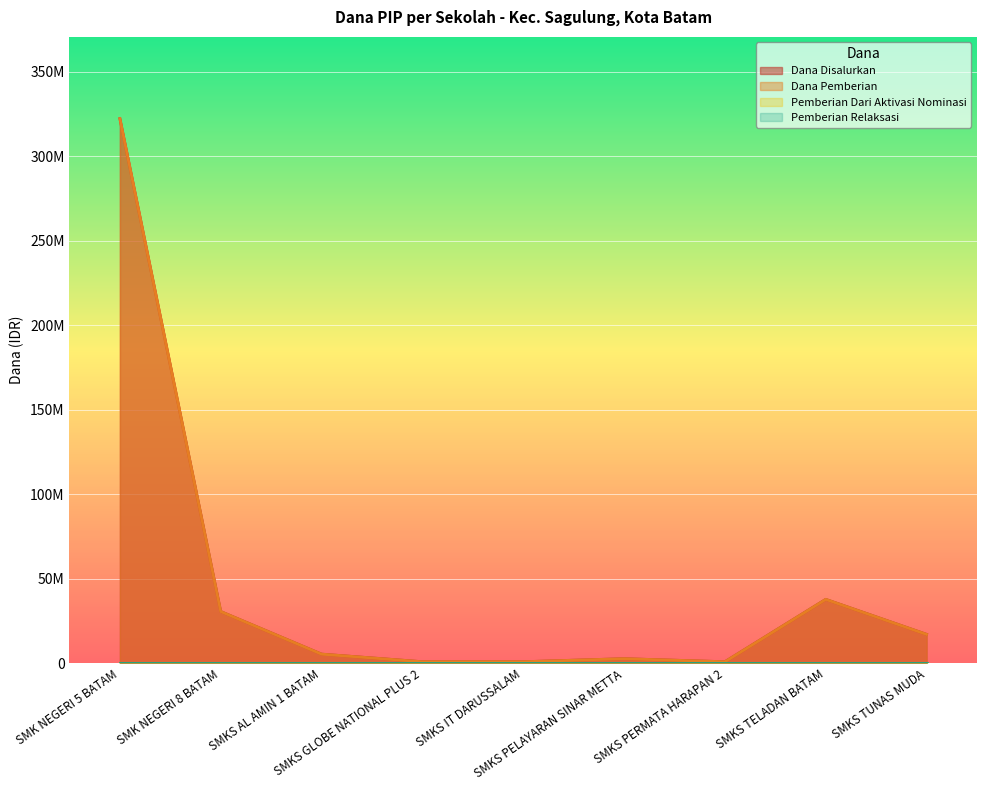

At how many categories does at least one series exceed 86470175?

1